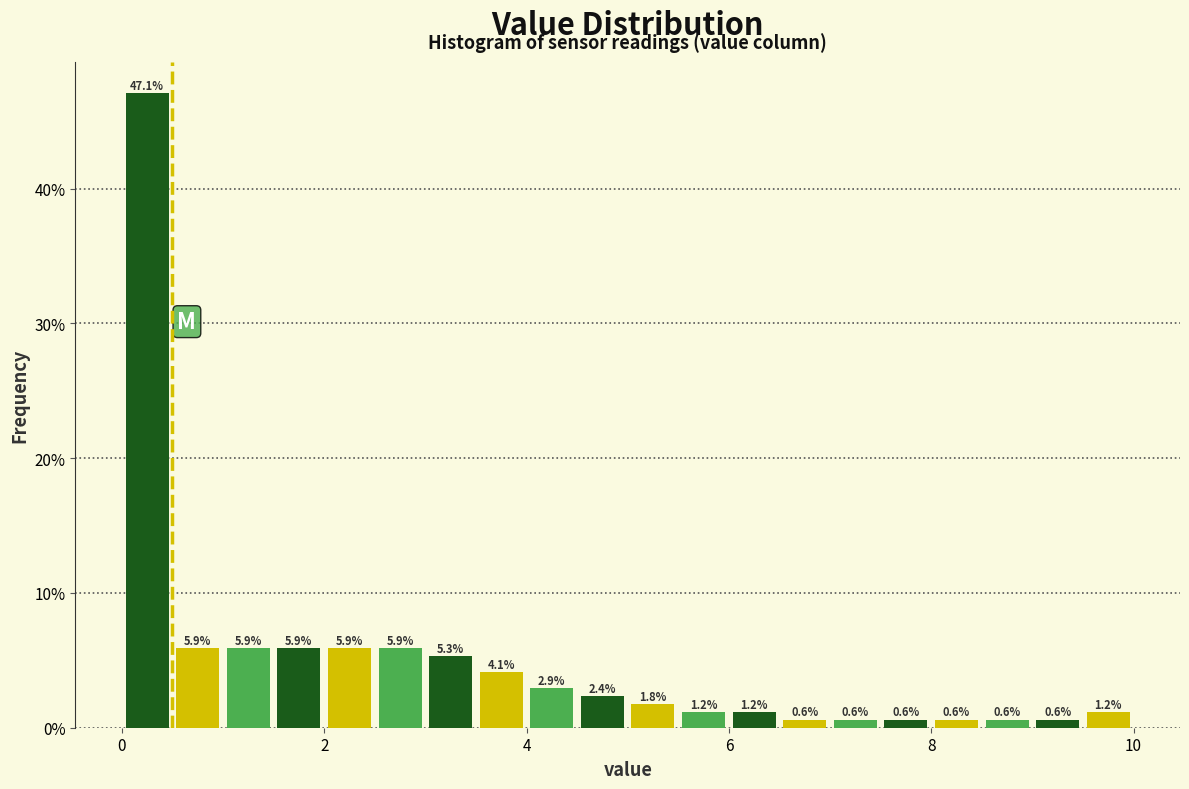

Read against the x-axis, roughly where is the centre of the tallest bar?

0.2